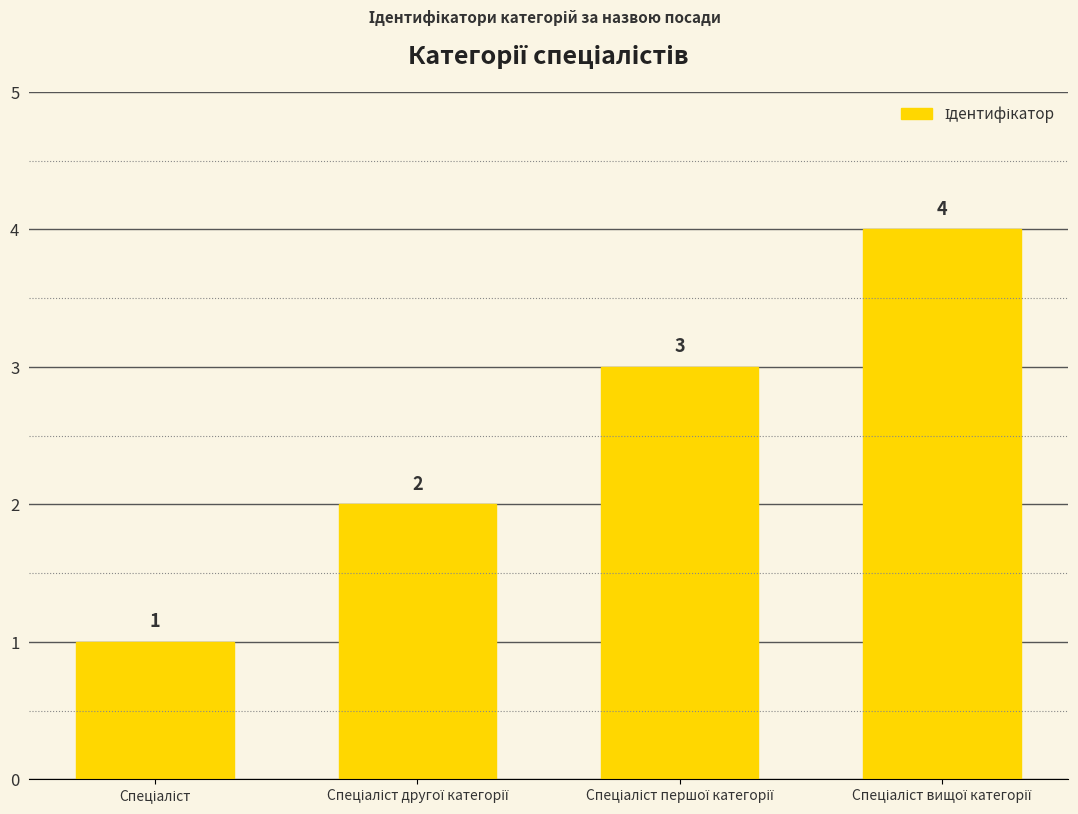

What is the smallest value displayed?

1